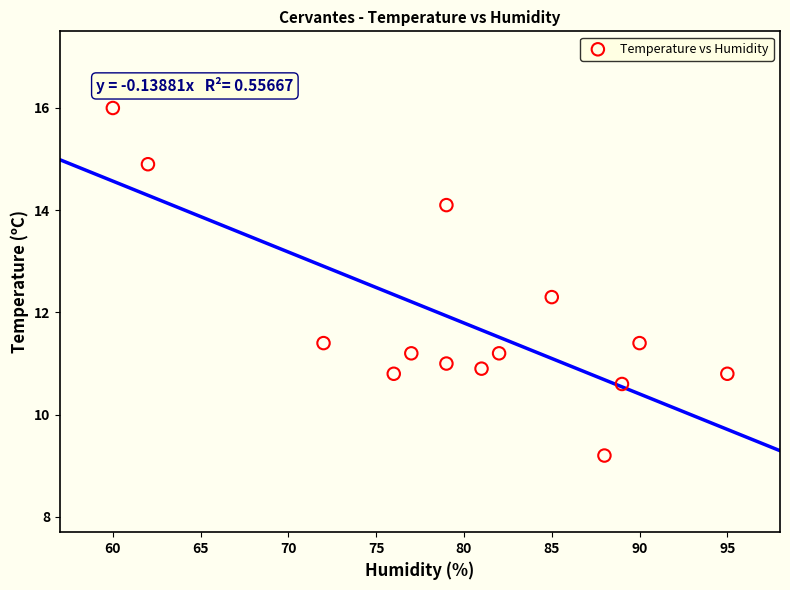

What is the range of X values (max minus min)?

35.0